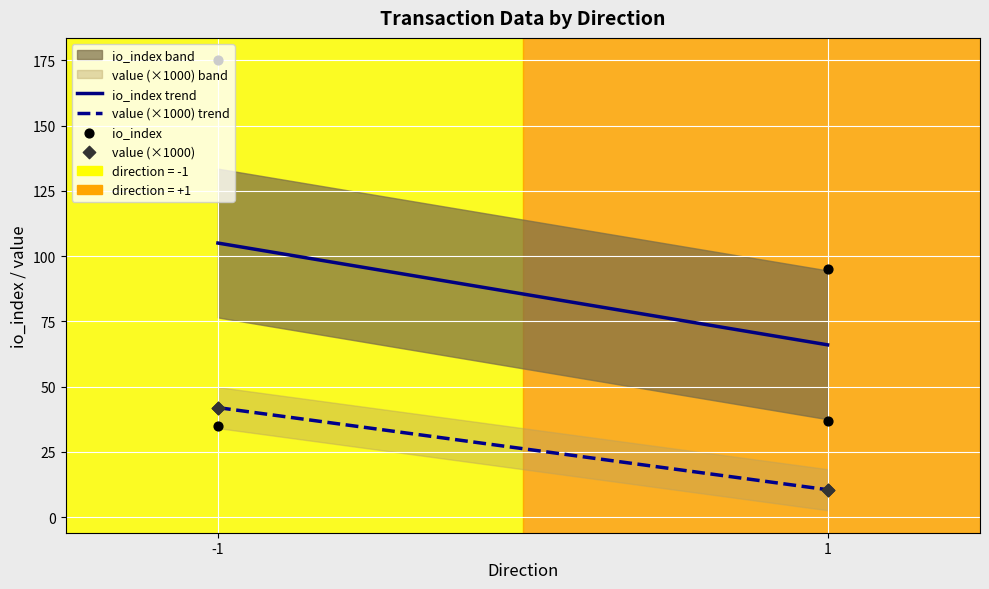

What is the total value across all series at 1?

105.5